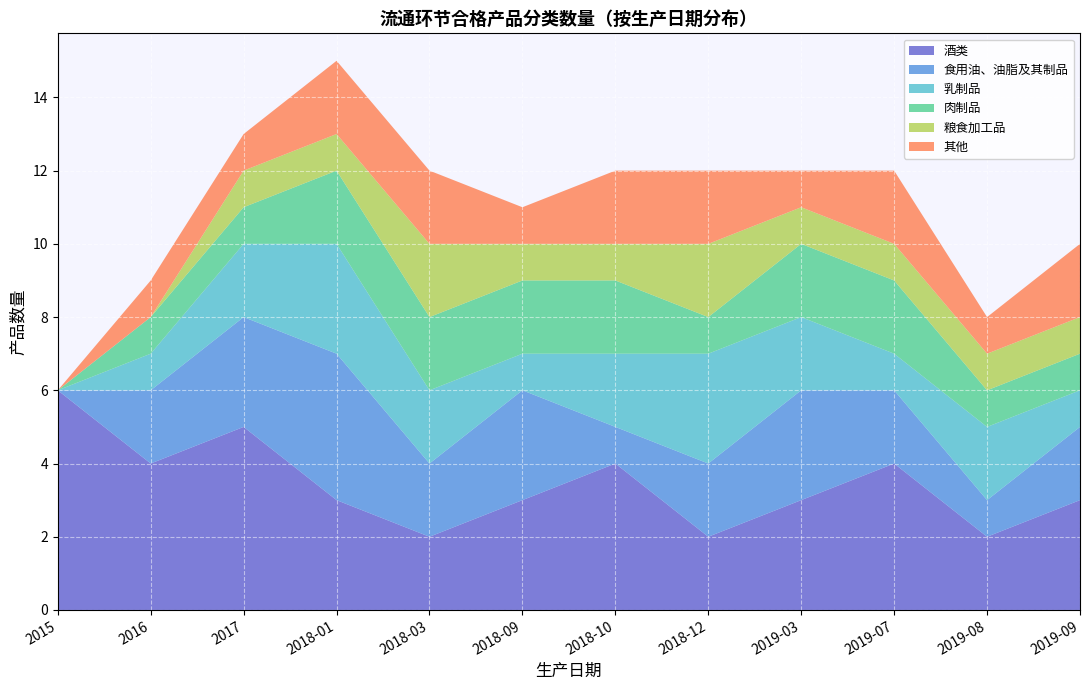

Reading left to right, list all the values displayed in this chart.

酒类: 6	4	5	3	2	3	4	2	3	4	2	3
食用油、油脂及其制品: 0	2	3	4	2	3	1	2	3	2	1	2
乳制品: 0	1	2	3	2	1	2	3	2	1	2	1
肉制品: 0	1	1	2	2	2	2	1	2	2	1	1
粮食加工品: 0	0	1	1	2	1	1	2	1	1	1	1
其他: 0	1	1	2	2	1	2	2	1	2	1	2